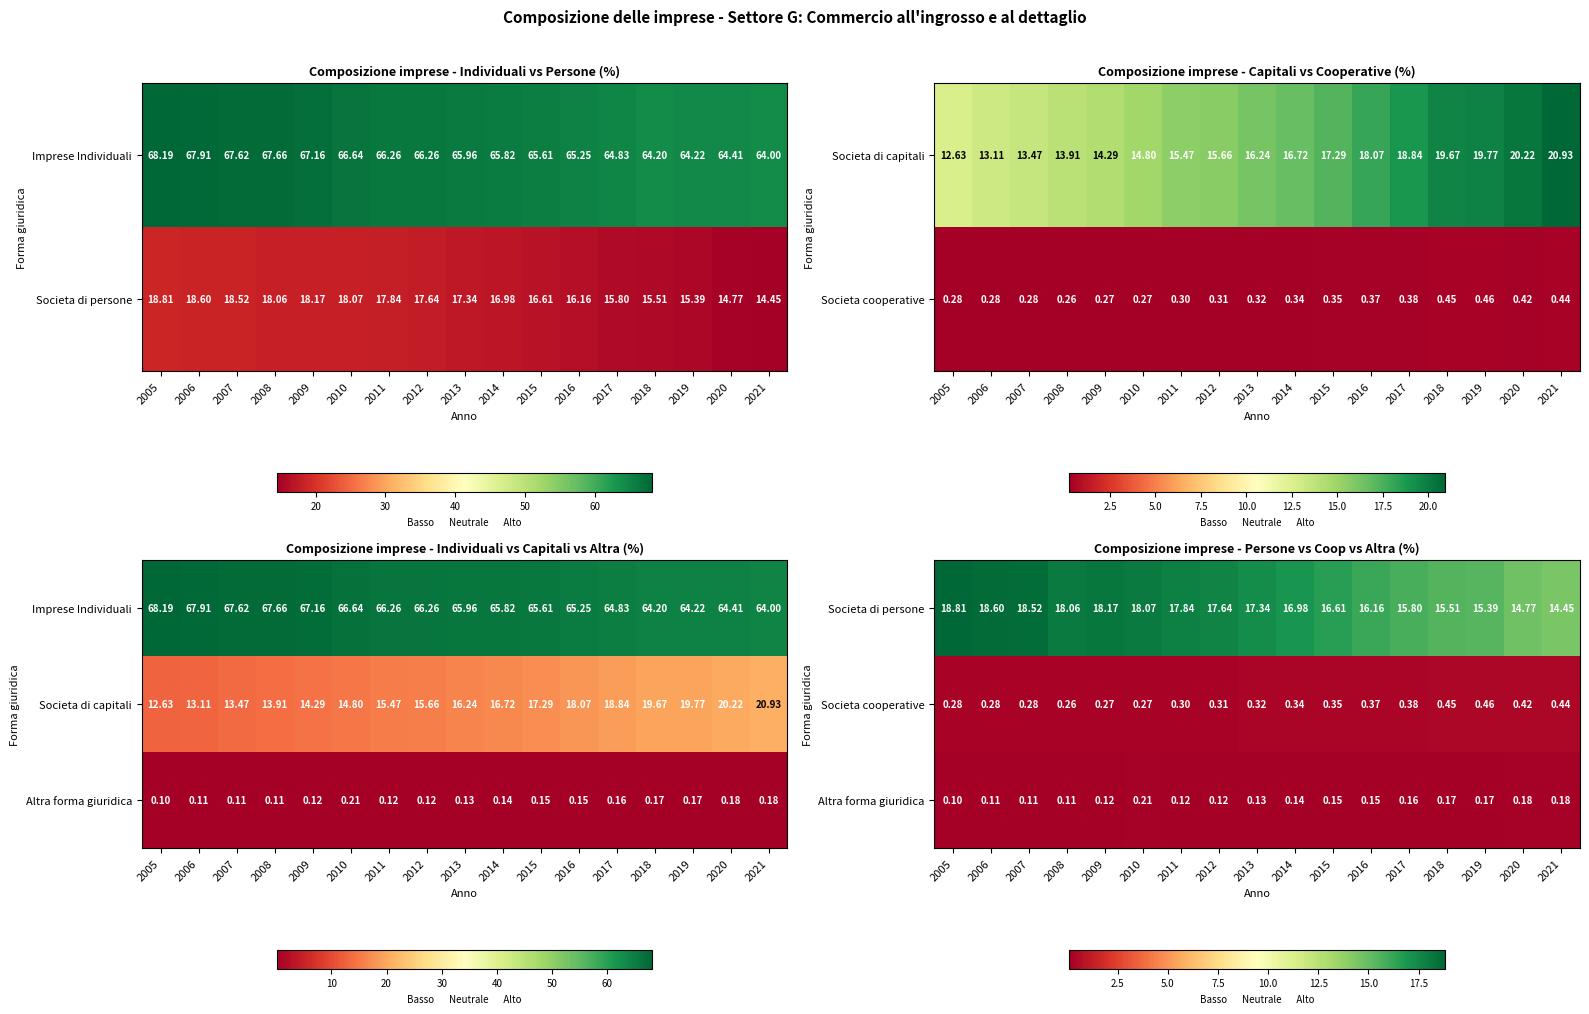

At which category is the sum across all series the highest?

2005